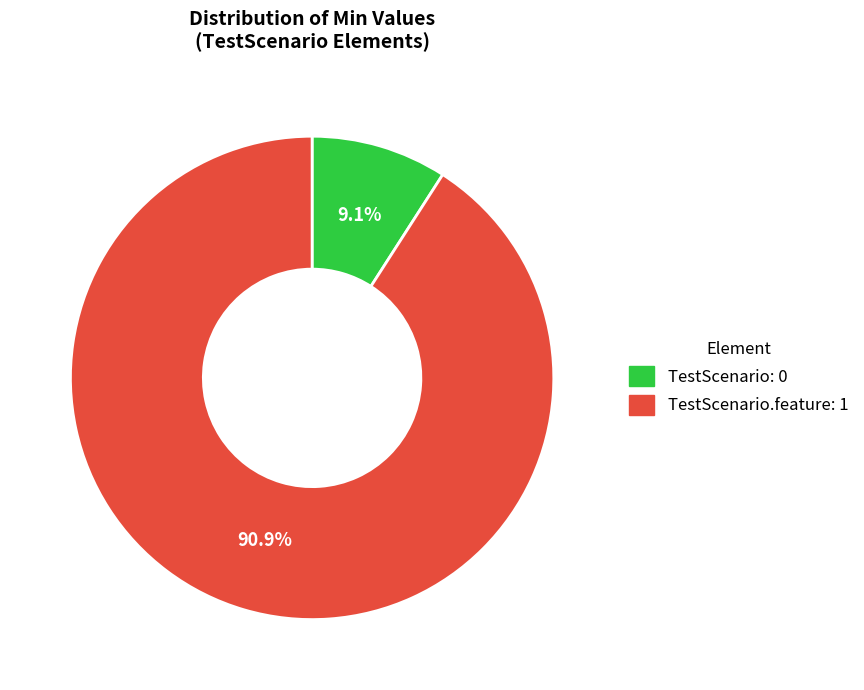

Is there any slice that represents more than half of the pie?

Yes